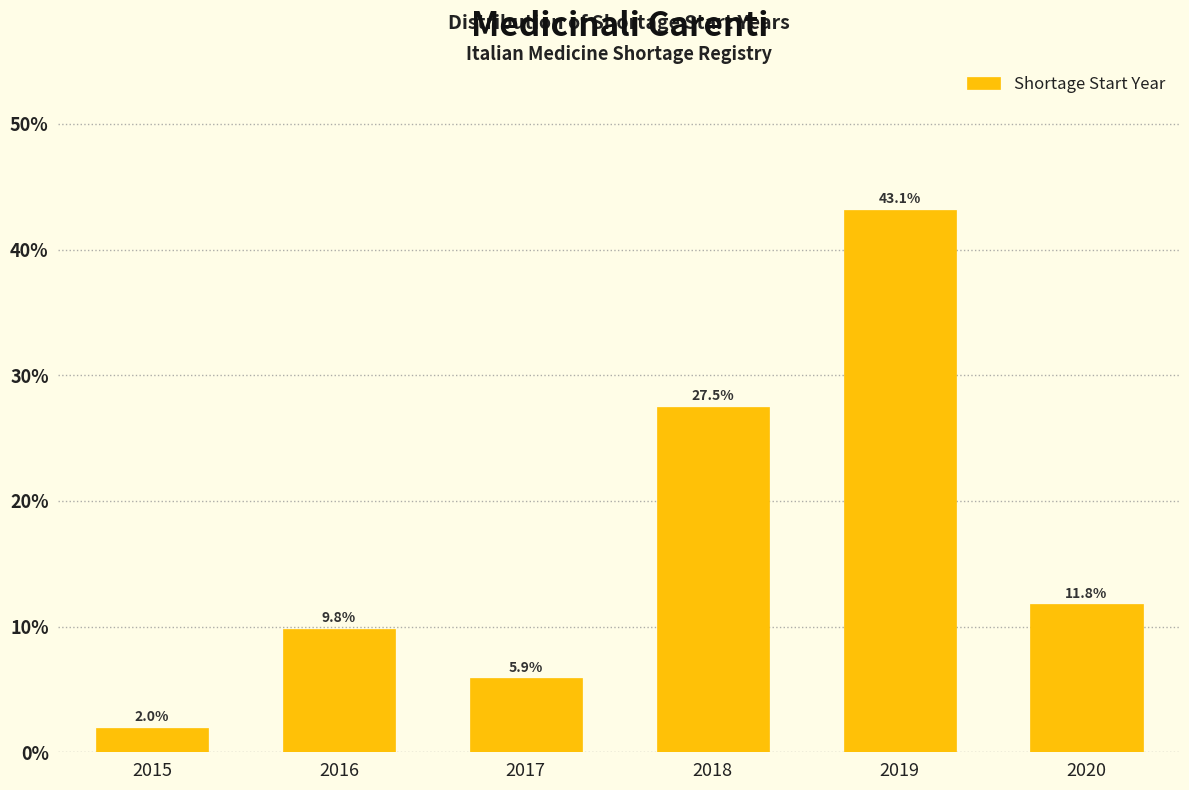

Reading left to right, extract all data points from this chart.

2015=2.0	2016=9.8	2017=5.9	2018=27.5	2019=43.1	2020=11.8